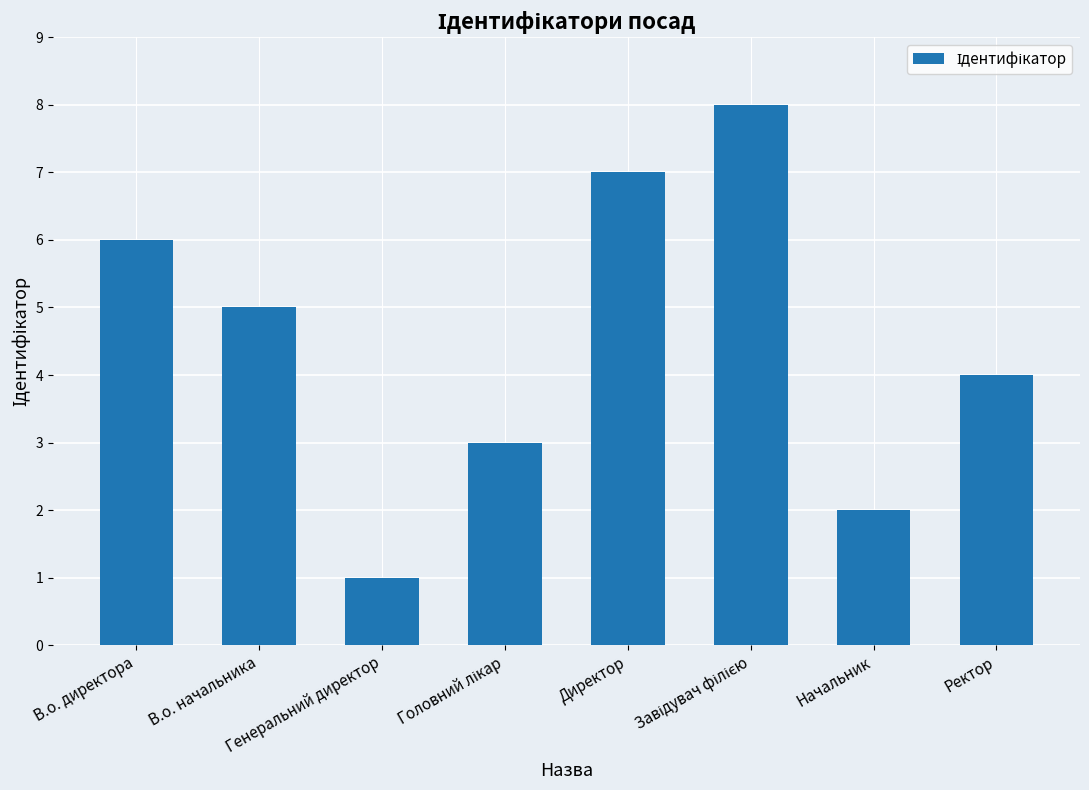

What is the sum of all values?

36